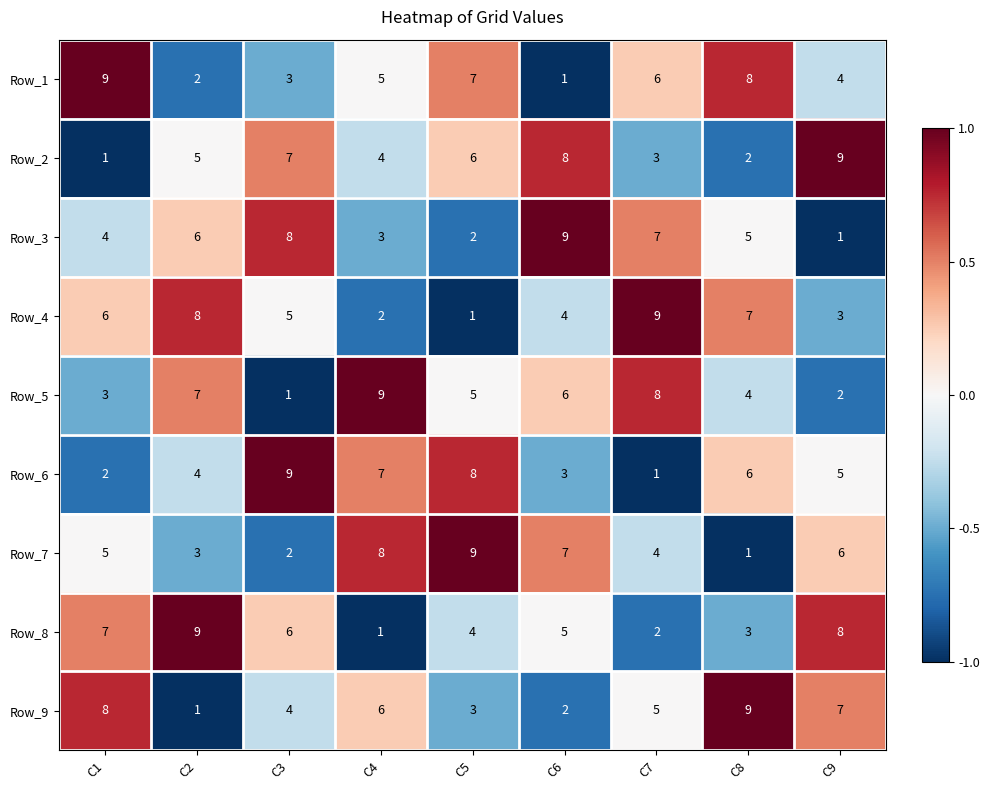

How many categories are shown in the chart?

9